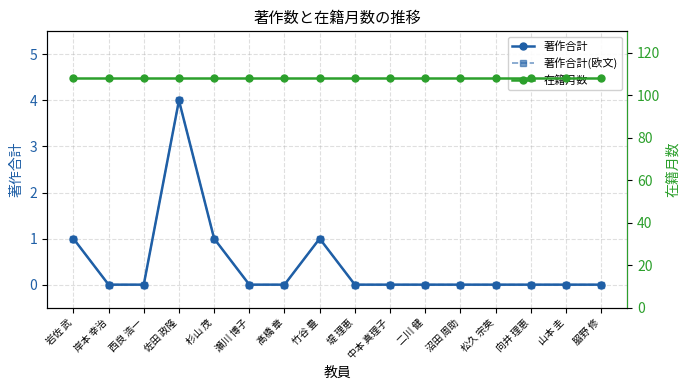

How many data points in 著作合計 are above 0?

4